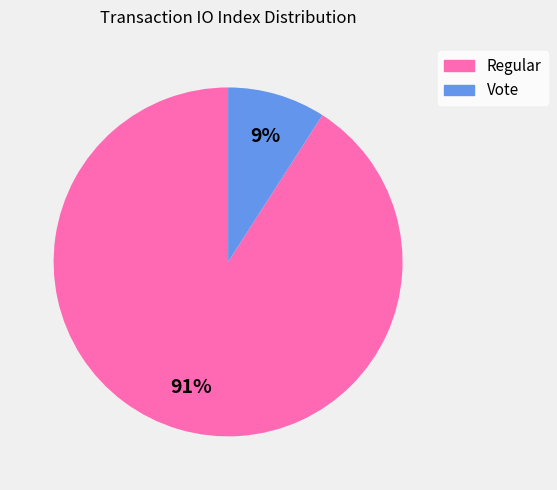

How many slices are in this pie chart?

2